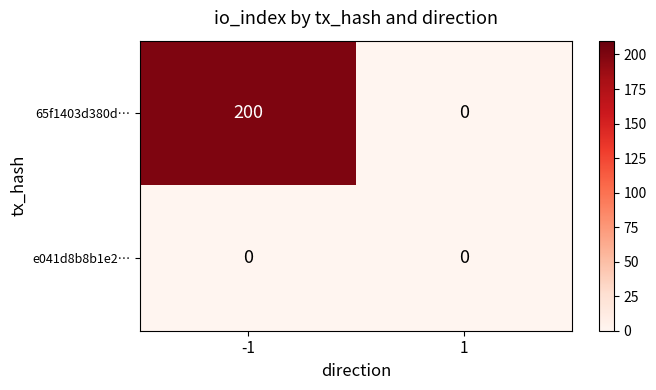

Rank the series by their average value, from highest to lowest.

65f1403d380d…, e041d8b8b1e2…